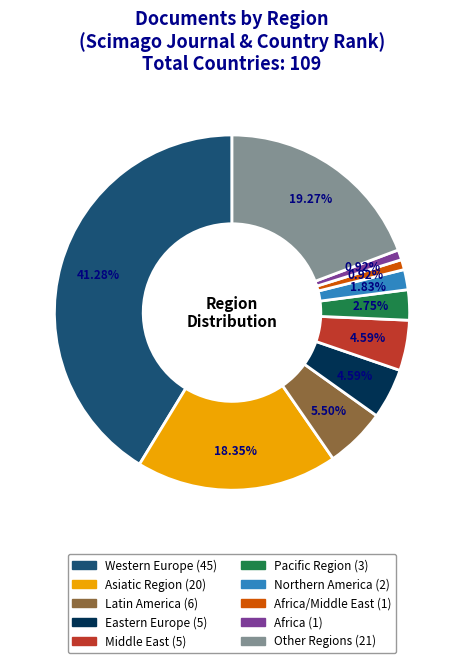

Is there any slice that represents more than half of the pie?

No